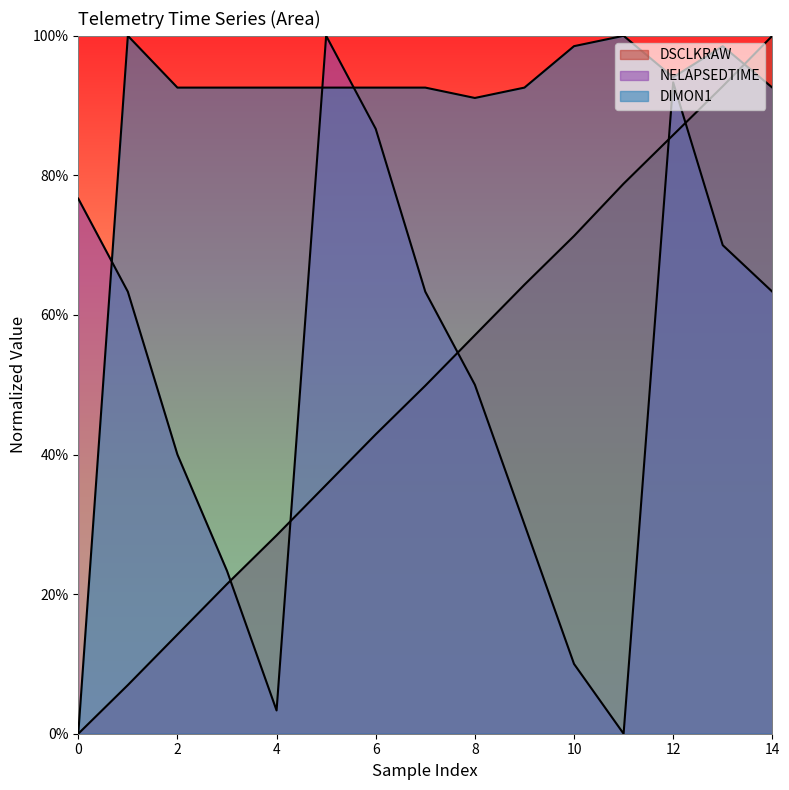

Does the chart display data point markers on the line(s)?

No